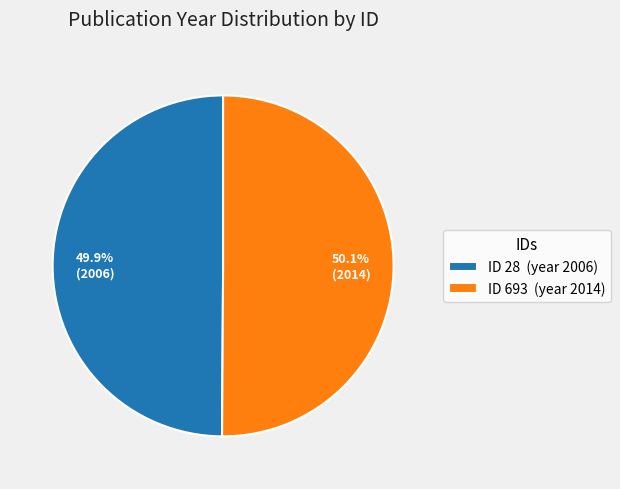

What percentage do ID 693 (year 2014) and ID 28 (year 2006) together represent?

100.0%